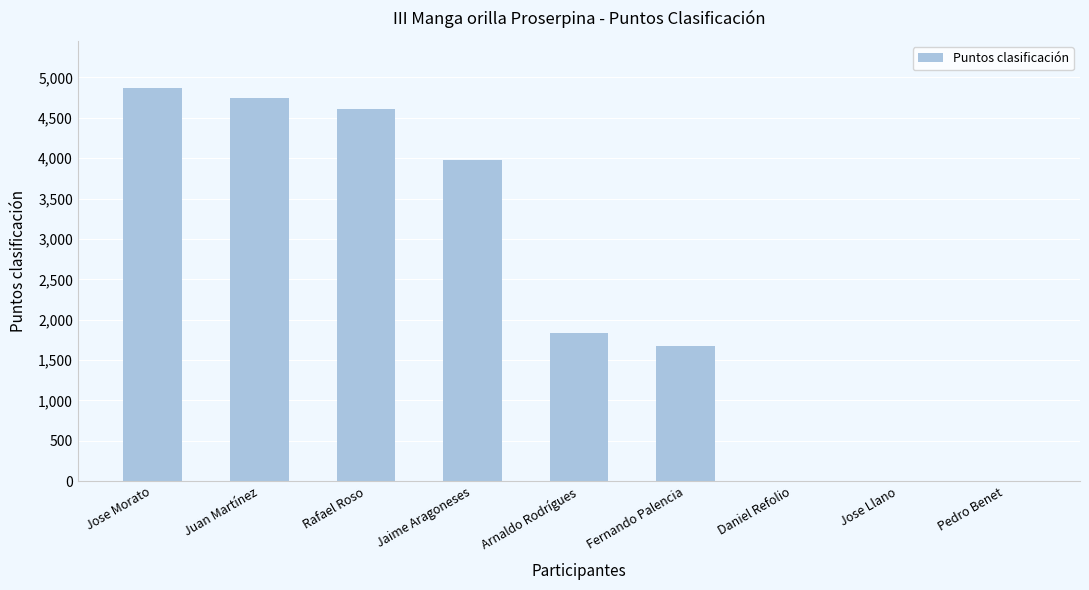

What is the sum of the values at Jose Morato and Daniel Refolio?

4870